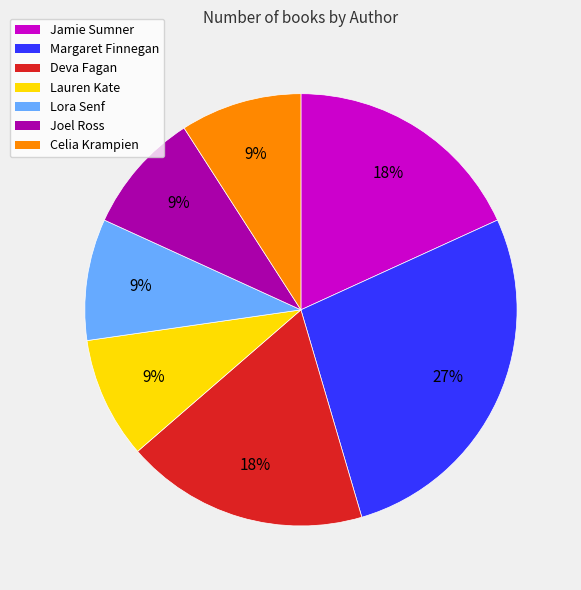

The Jamie Sumner slice represents 18% of the pie. True or false?

True